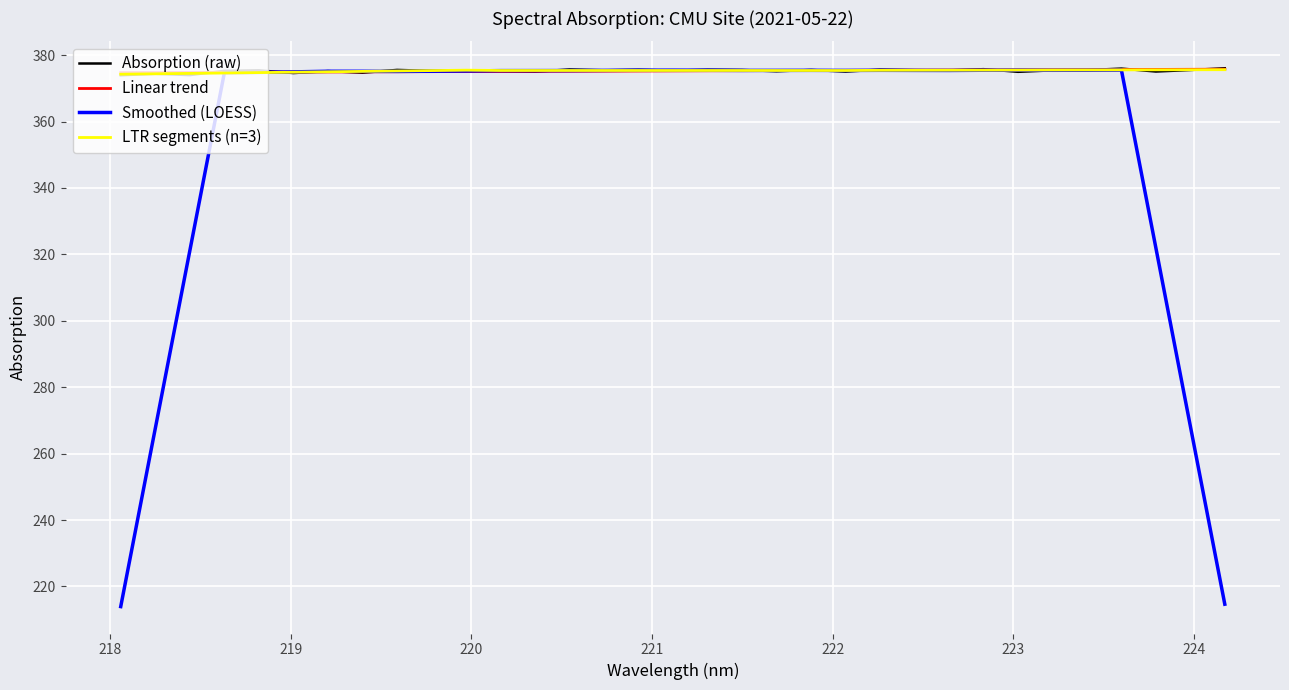

Which series has the widest spread of values?

Smoothed (LOESS)